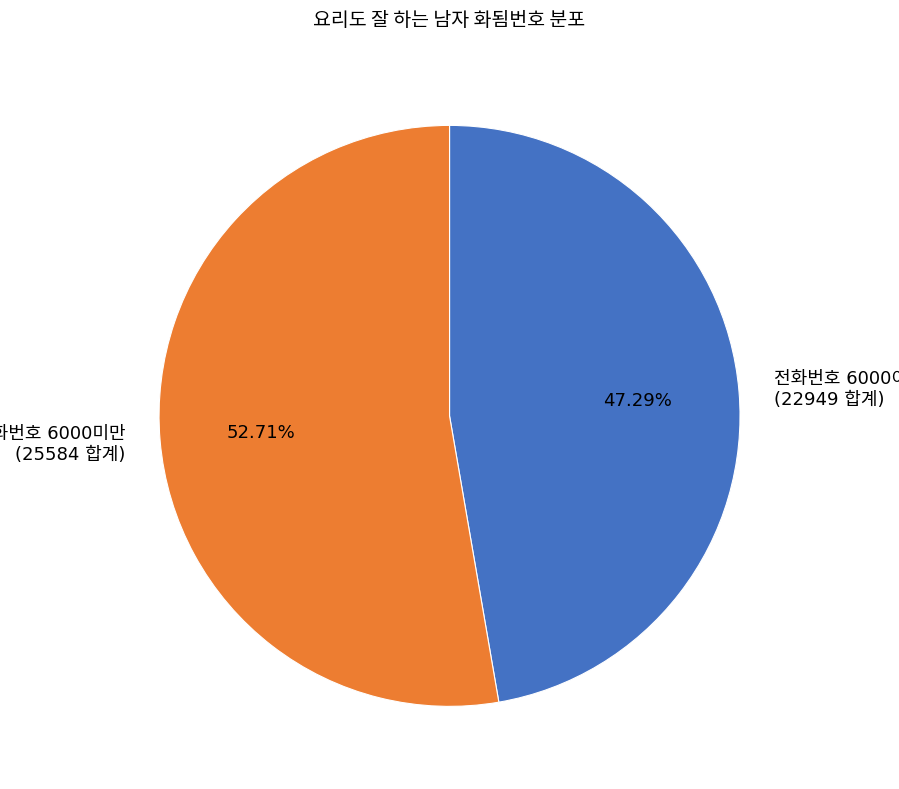

How many slices are in this pie chart?

2